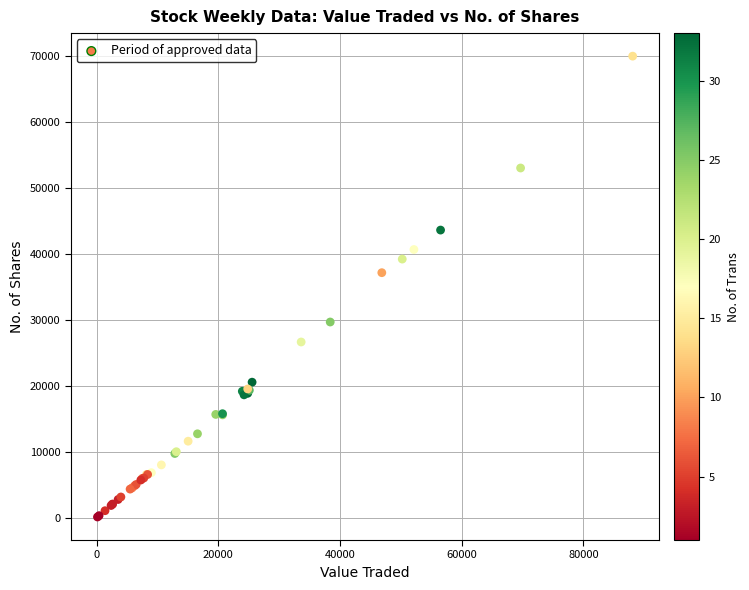

What Y value in the scatter plot is closest to 35009?

37113